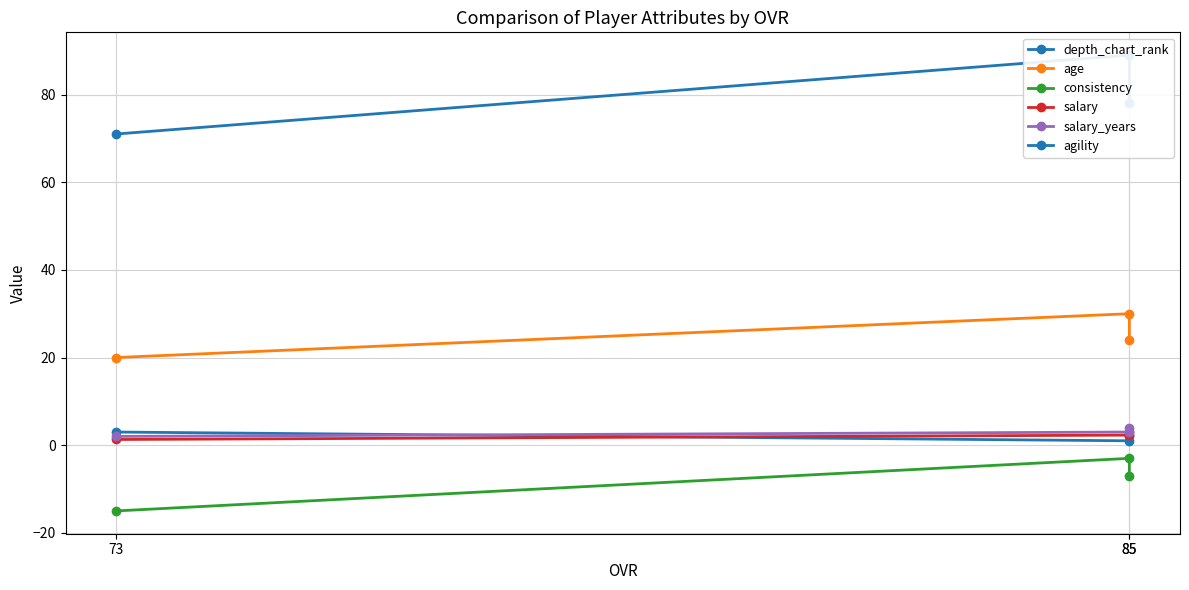

What is the sum of all consistency values?

-25.0